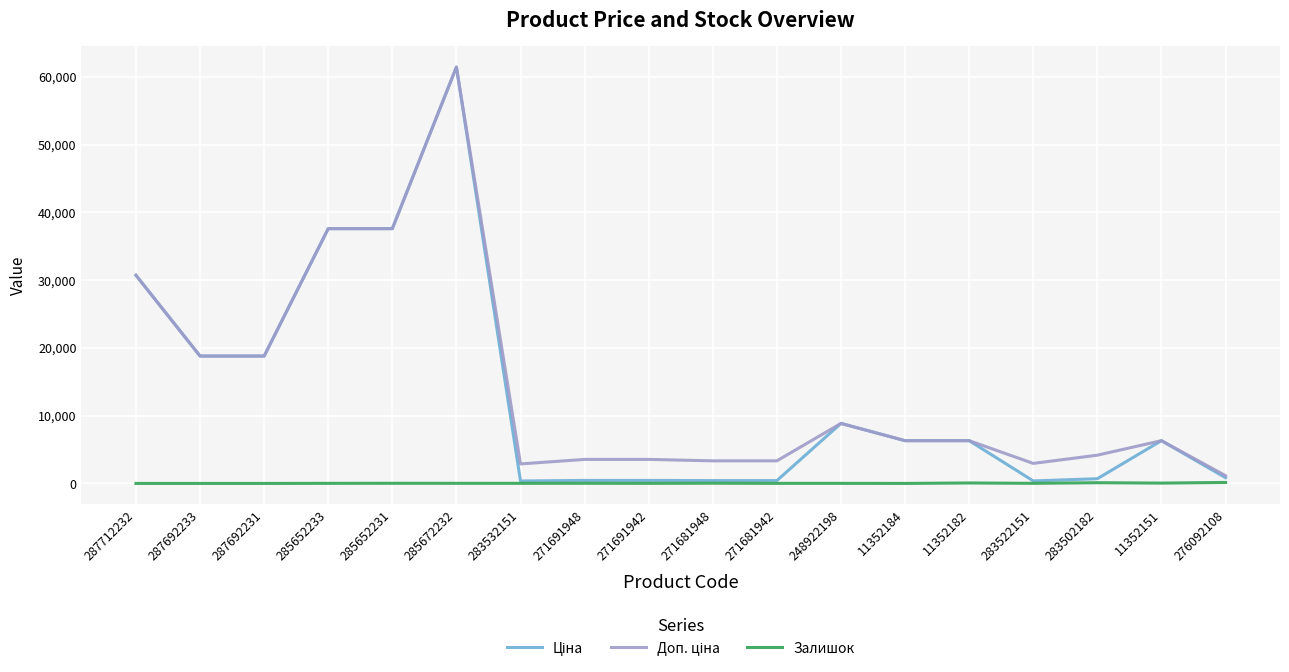

At which category is the sum across all series the highest?

285672232